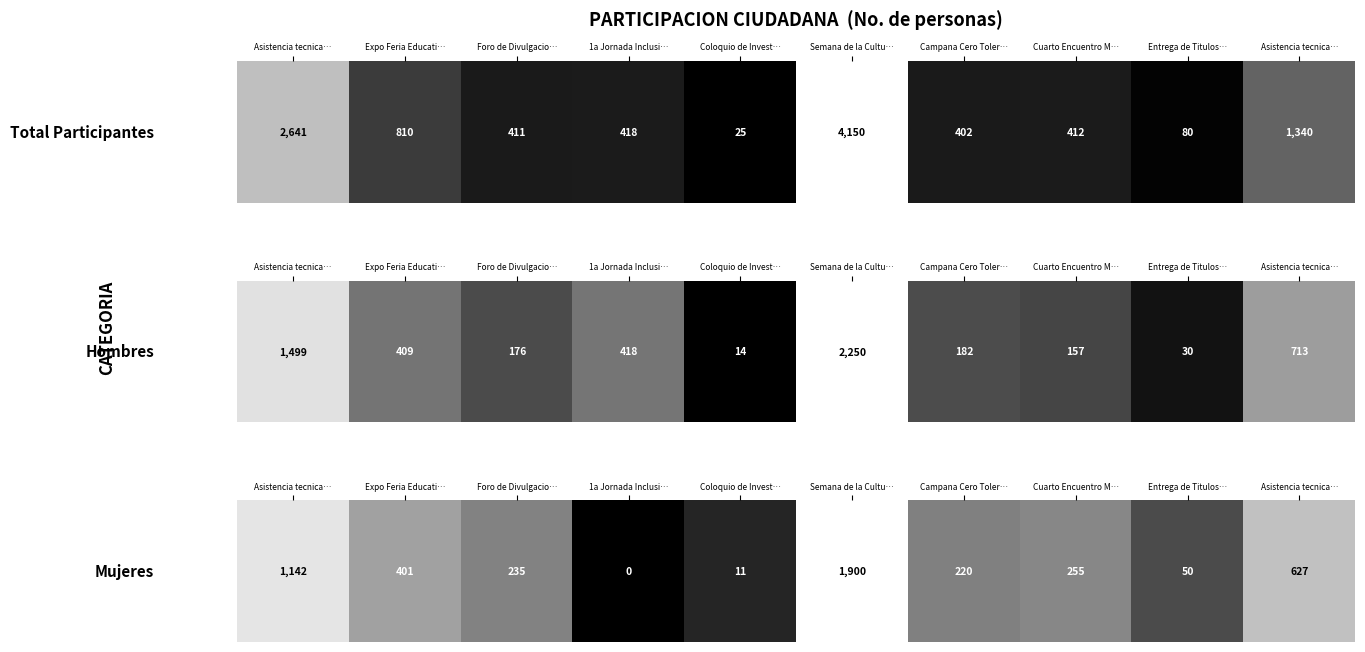

Which has a higher value, Entrega de Titulos… or Foro de Divulgacio…?

Foro de Divulgacio…